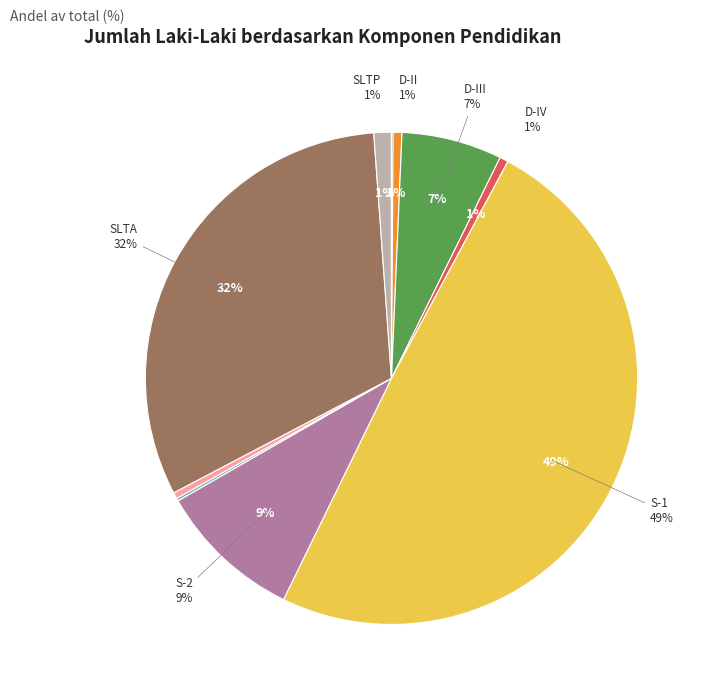

Is there a majority slice in this chart?

No